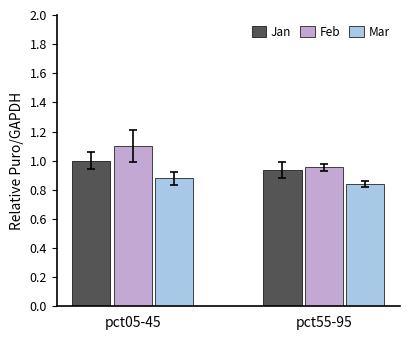

True or false: Feb has a value of 0.4 at pct05-45.

False